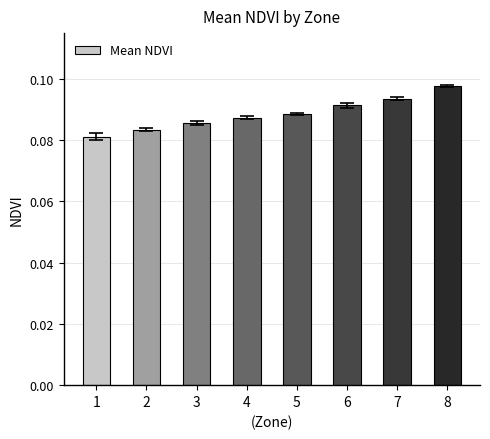

At which category does the chart reach its peak across all series?

8